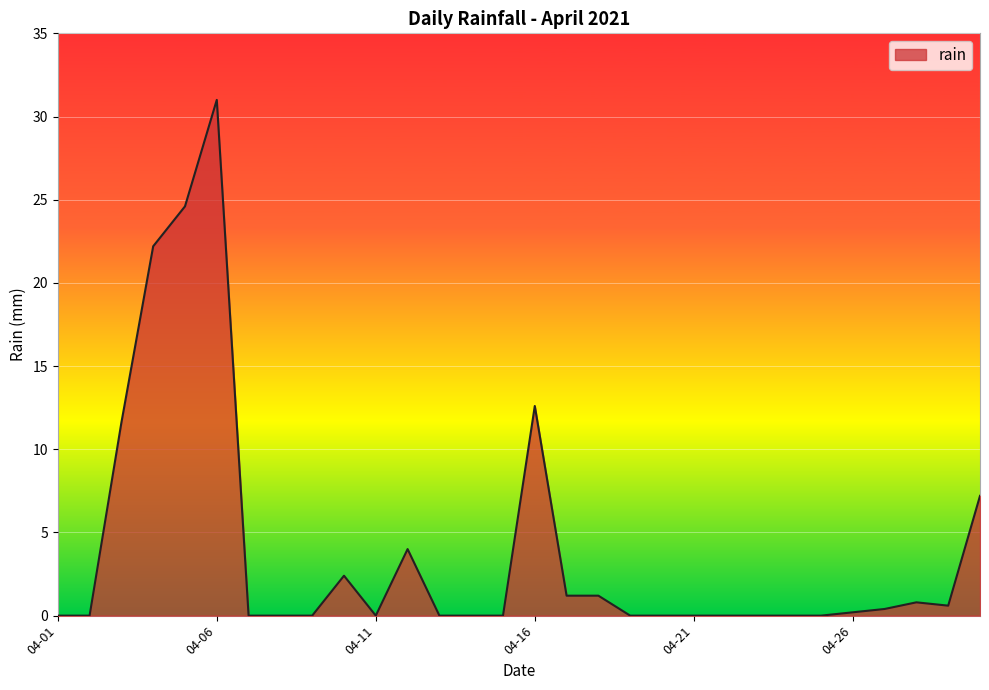

Reading right to left, extract all data points from this chart.

7.2	0.6	0.8	0.4	0.2	0.0	0.0	0.0	0.0	0.0	0.0	0.0	1.2	1.2	12.6	0.0	0.0	0.0	4.0	0.0	2.4	0.0	0.0	0.0	31.0	24.6	22.2	11.6	0.0	0.0